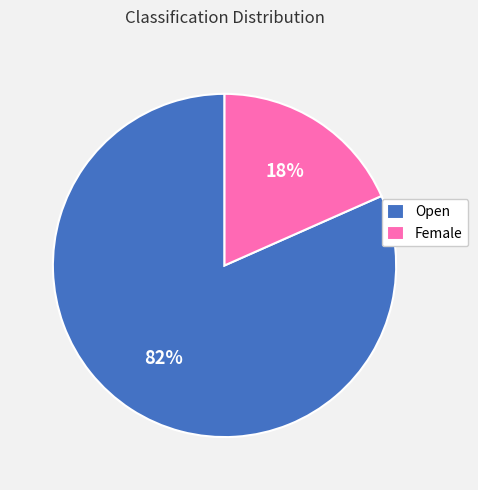

Rank the categories by value from highest to lowest.

Open, Female